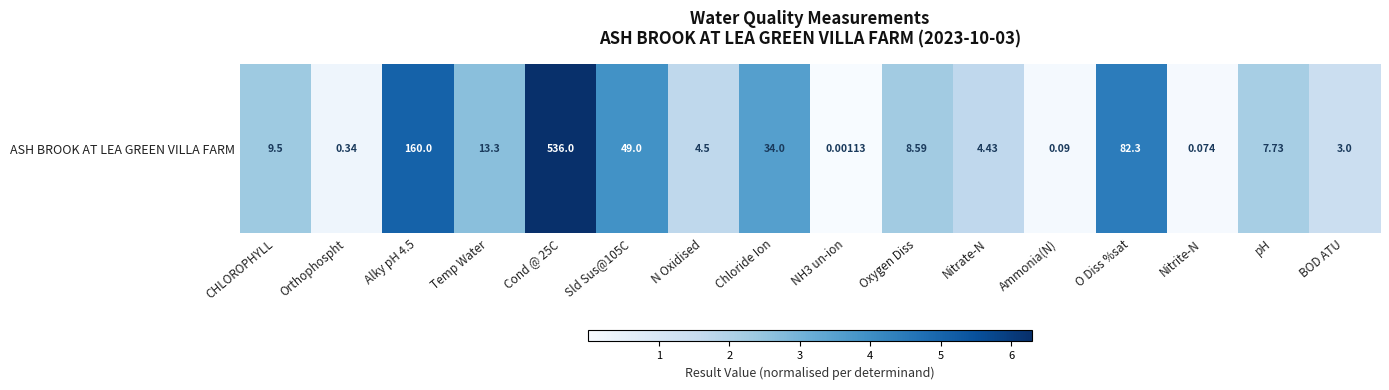

The value at CHLOROPHYLL is 2.4. True or false?

True